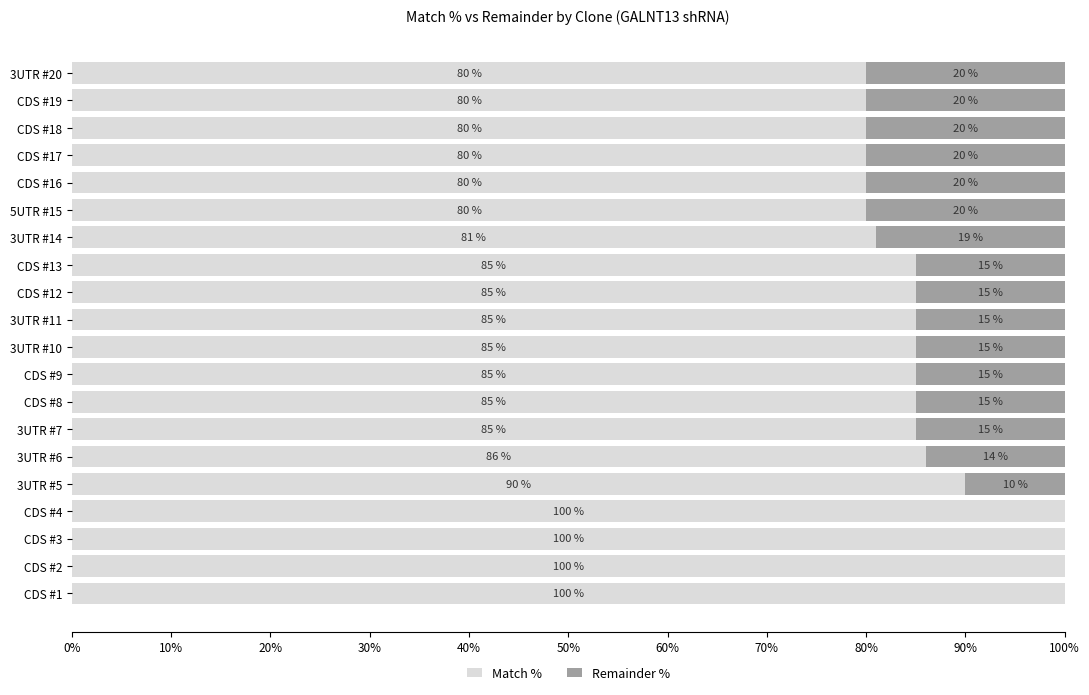

What is the sum of all Match % values?

1732